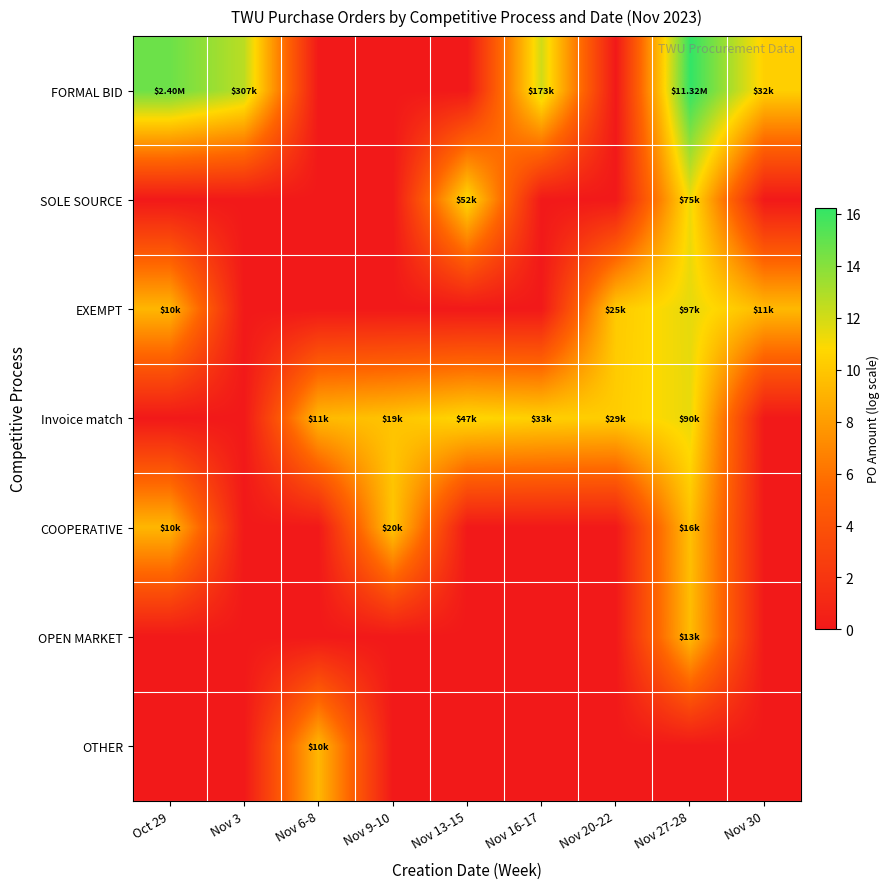

At which category does the chart reach its minimum across all series?

Nov 6-8